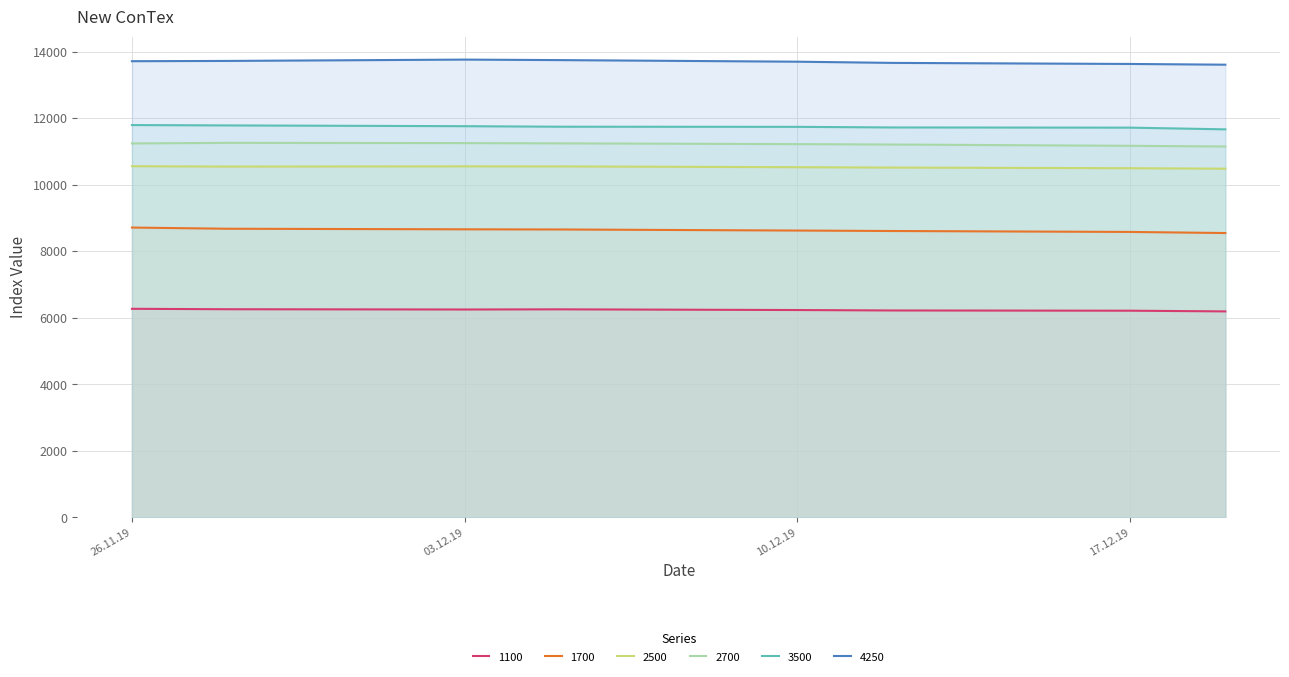

What is the spread (max minus min) of values at 10.12.19?

7463